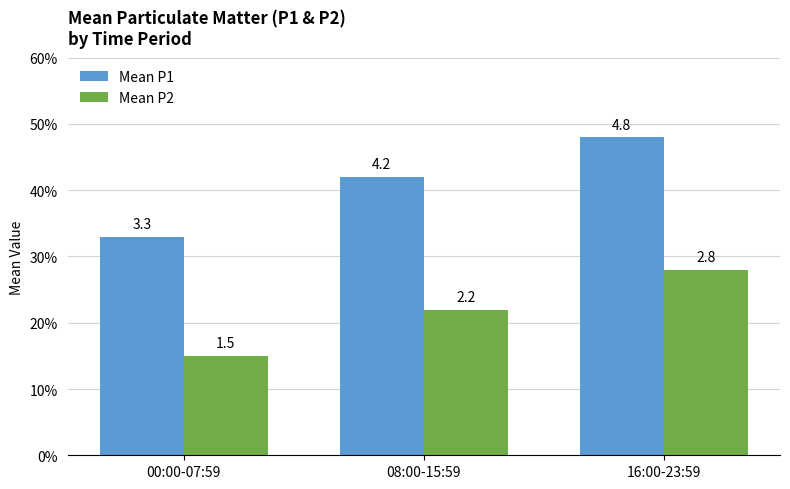

Which series has the largest total across all categories?

Mean P1